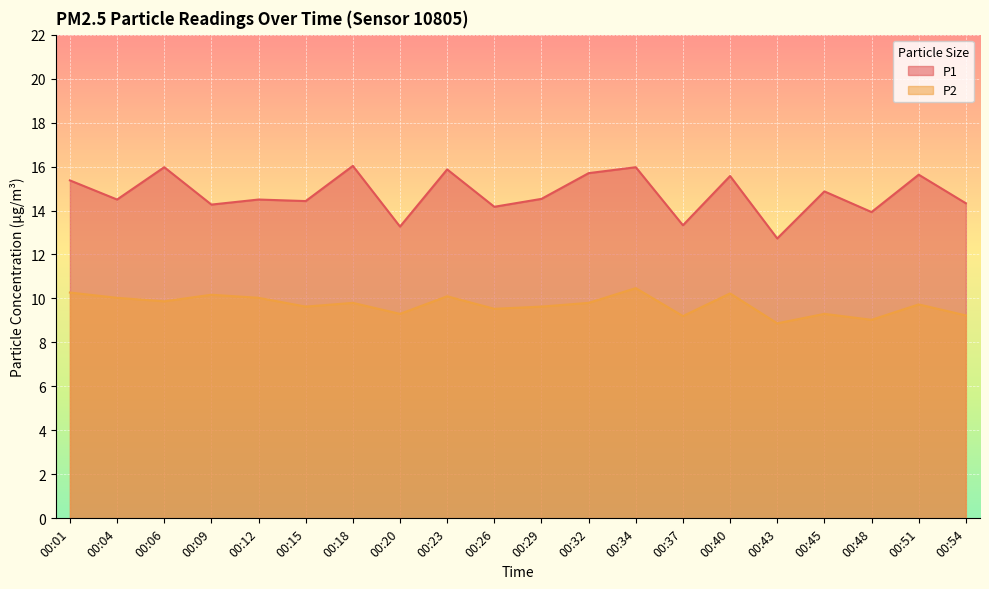

At how many categories does at least one series exceed 9?

20